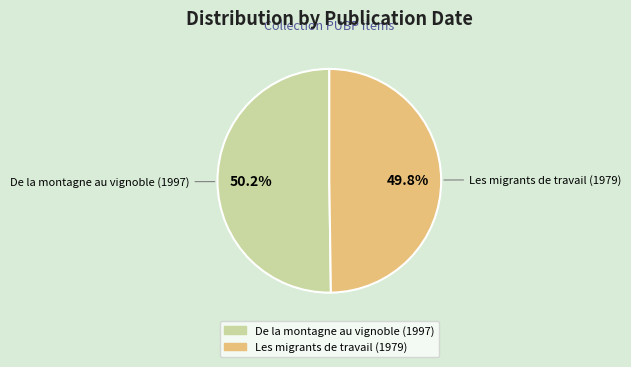

Does any single category account for the majority?

Yes